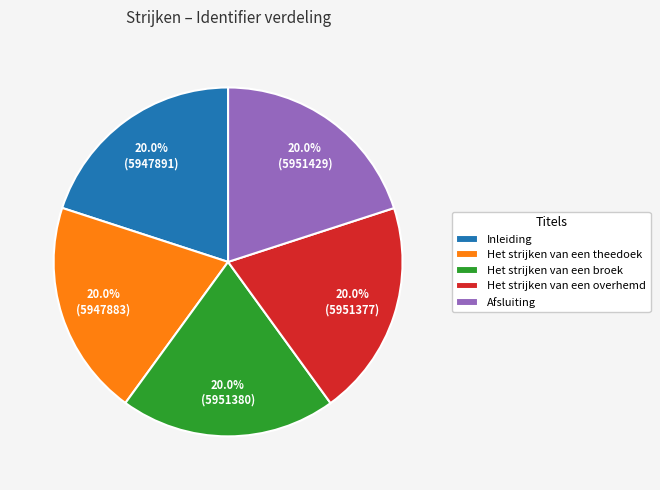

Does any single category account for the majority?

No